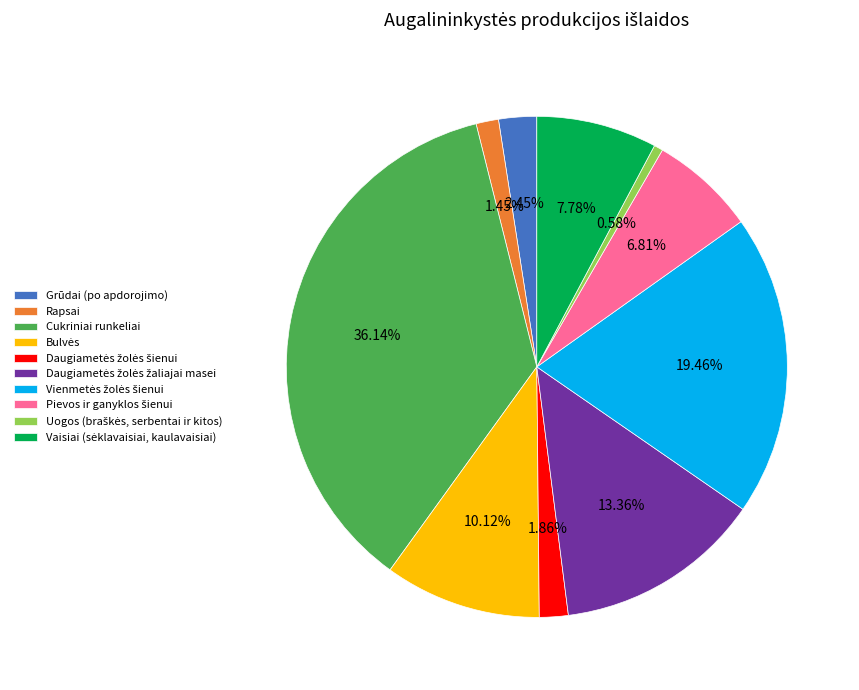

Which category has the biggest portion of the pie?

Cukriniai runkeliai